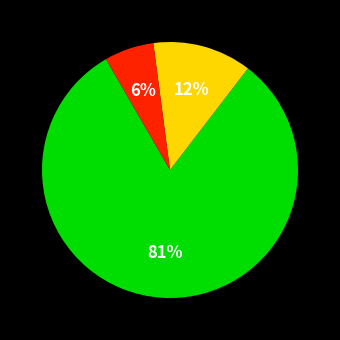

Is there a majority slice in this chart?

Yes